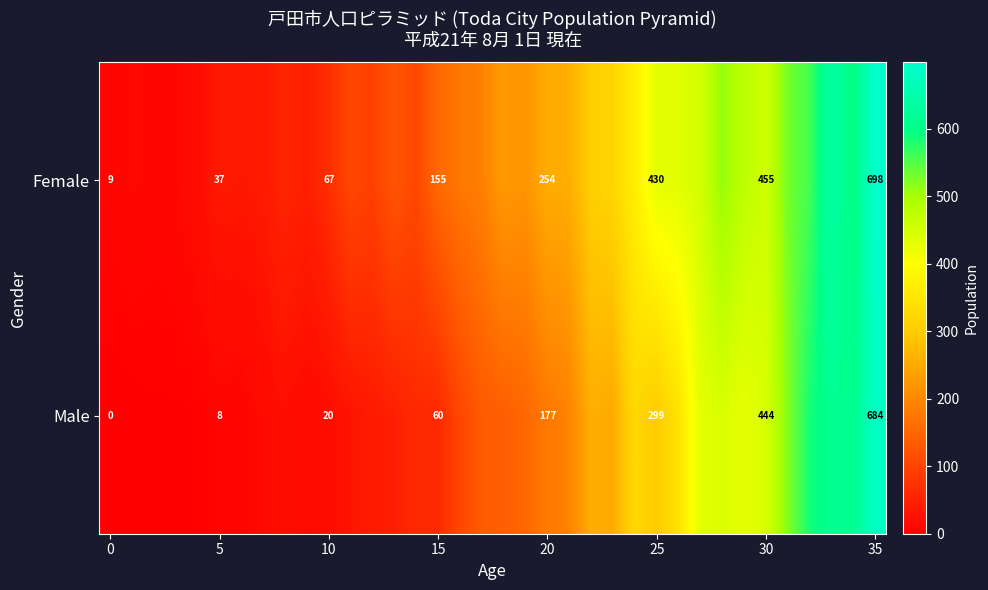

Is it true that Male equals 3 at 5?

False